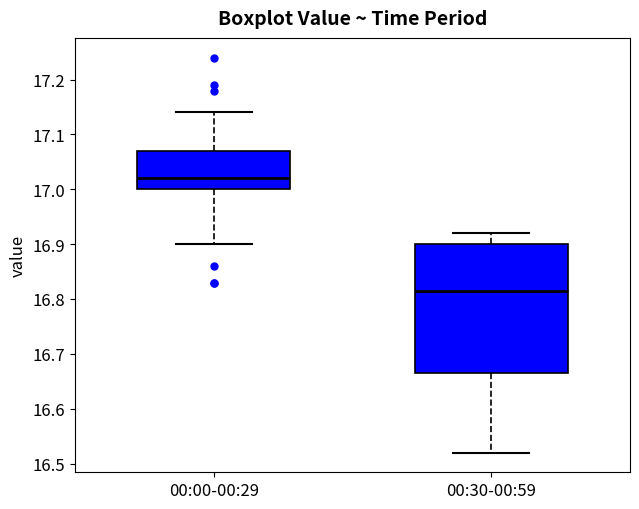

Comparing the boxes themselves (not the whiskers), which one is the tallest?

00:30-00:59